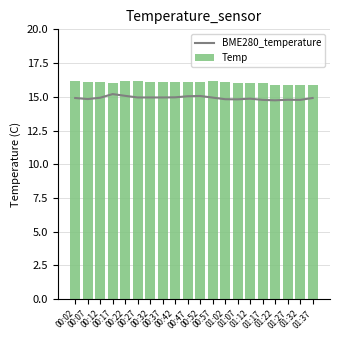

What is the total value across all series at 01:27?

30.7